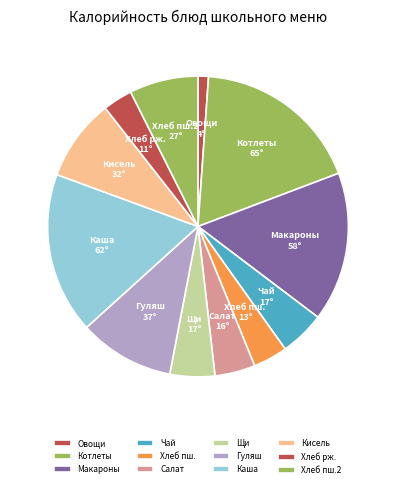

What is the largest slice in the pie chart?

Котлеты с соусом томатным